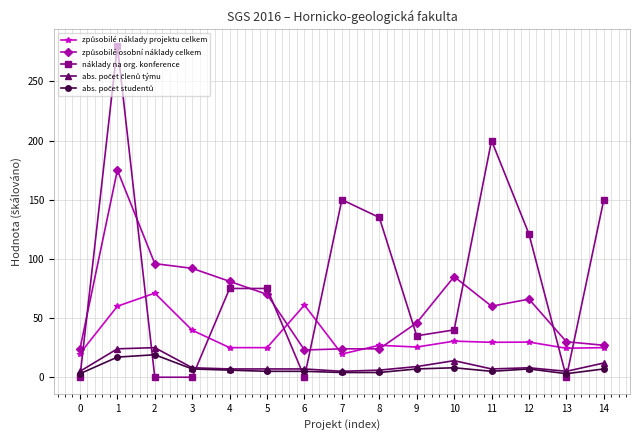

True or false: náklady na org. konference has more than 2 points higher than both neighbors.

True